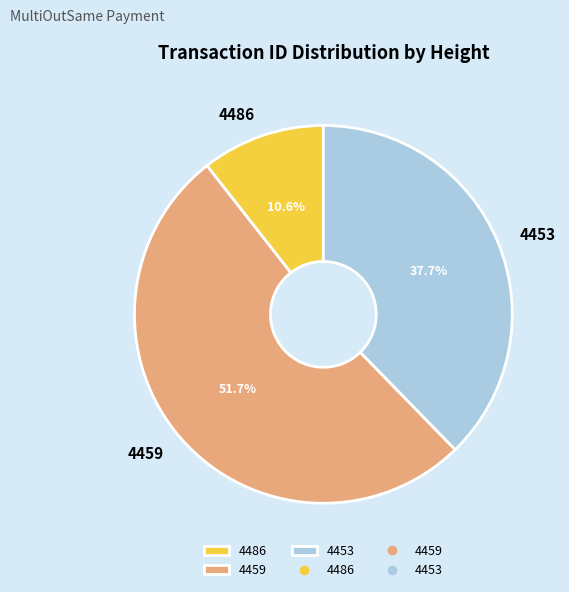

To the nearest percent, what is the difference between the 4486 and 4453 slice percentages?

27%